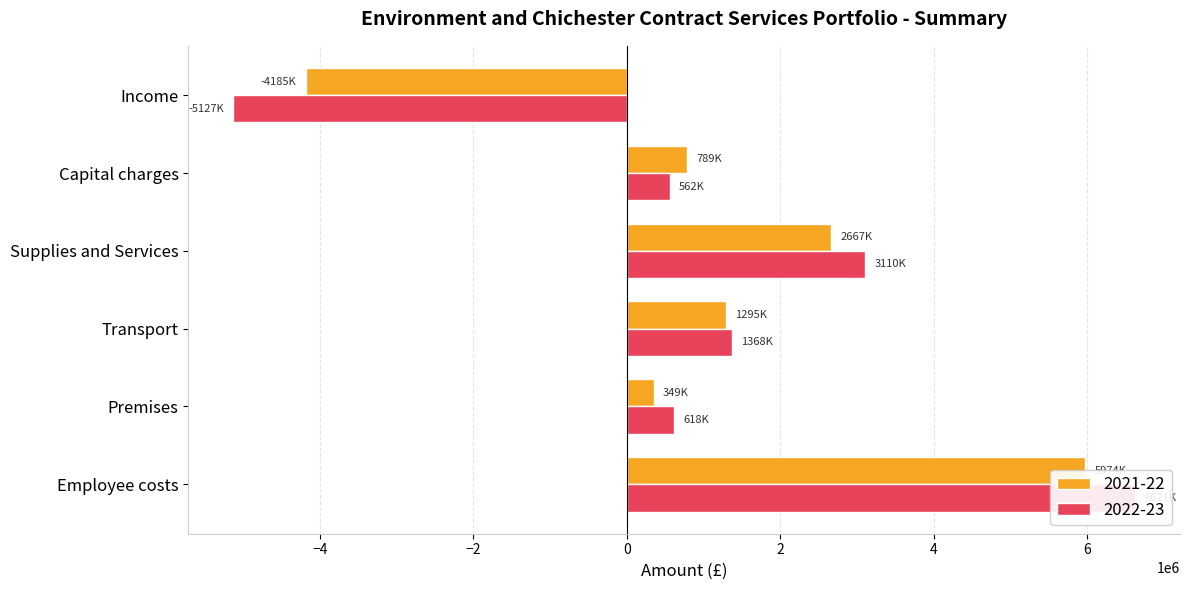

What is the difference between the maximum and second lowest values in the 2022-23 series?

6059200